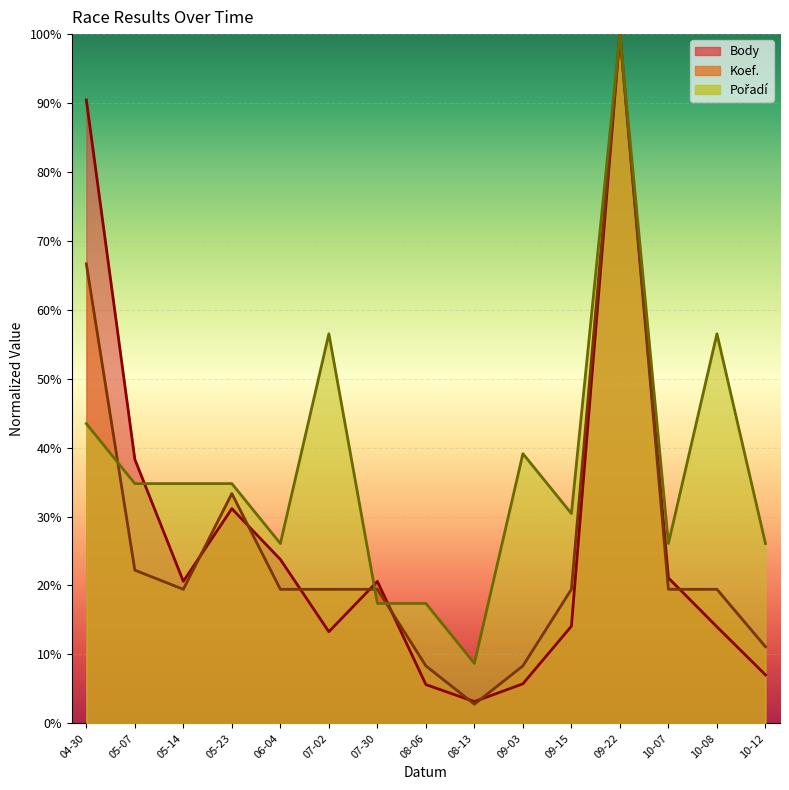

Rank the series by their maximum value, from lowest to highest.

Body, Koef., Pořadí